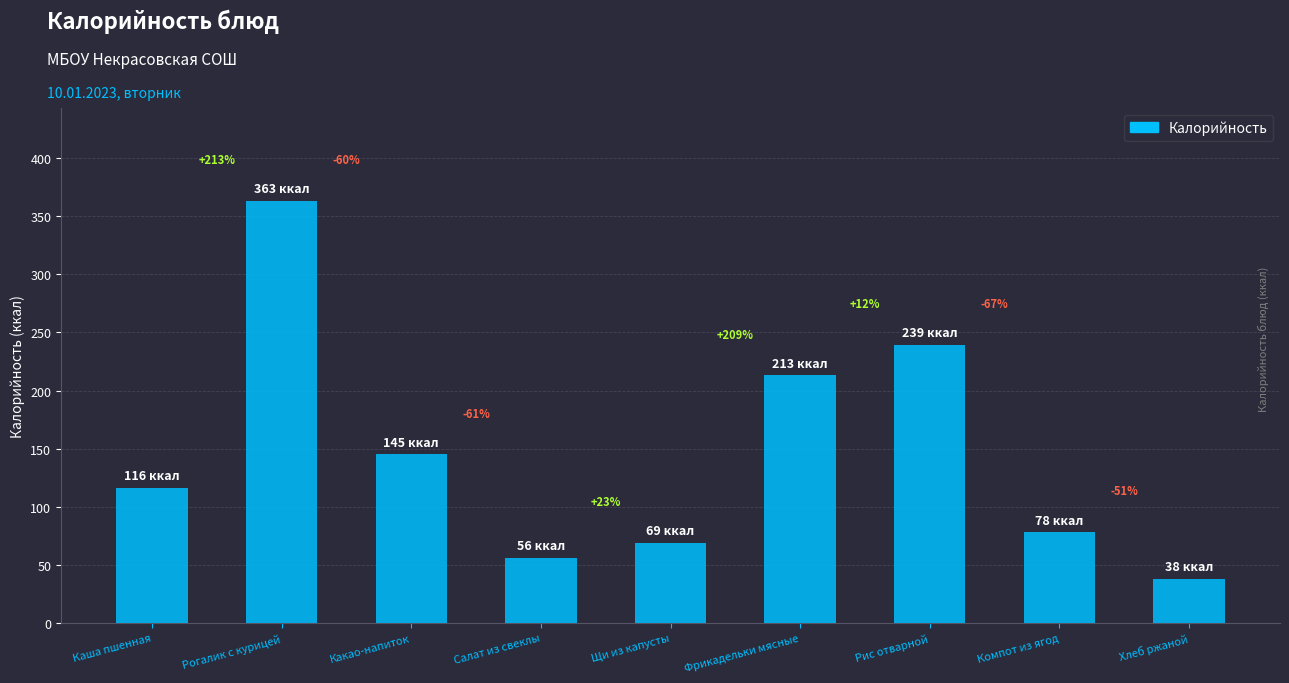

What is the smallest value displayed?

38